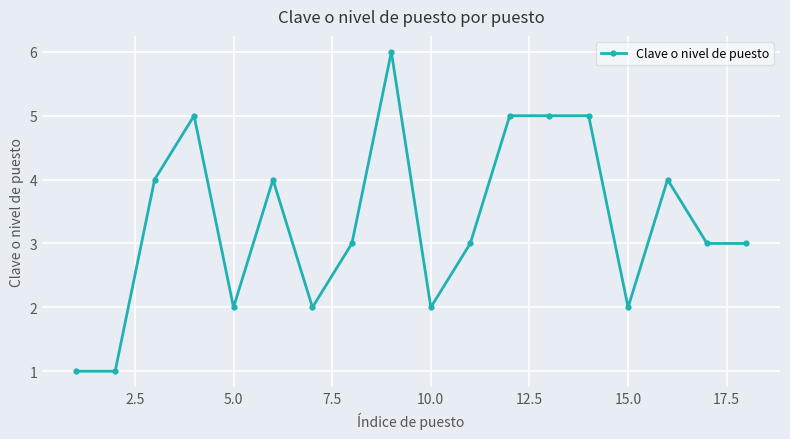

What is the value of the 15th point from the left?

2